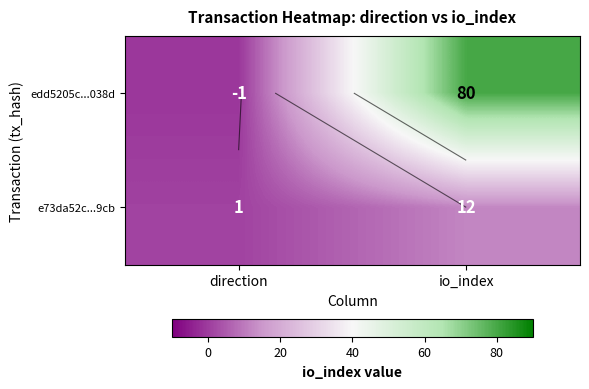

What is the difference between the maximum and minimum values in the e73da52c...9cb series?

11